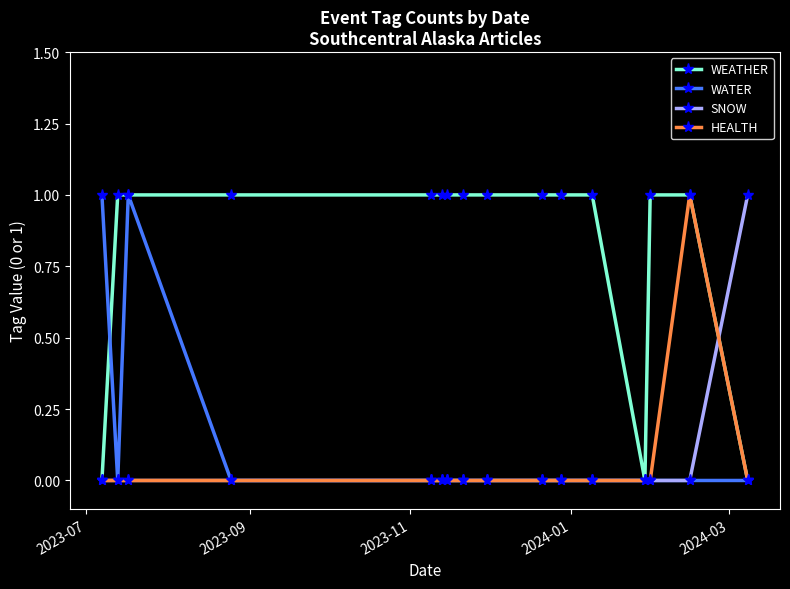

How many data points does each series have?

16